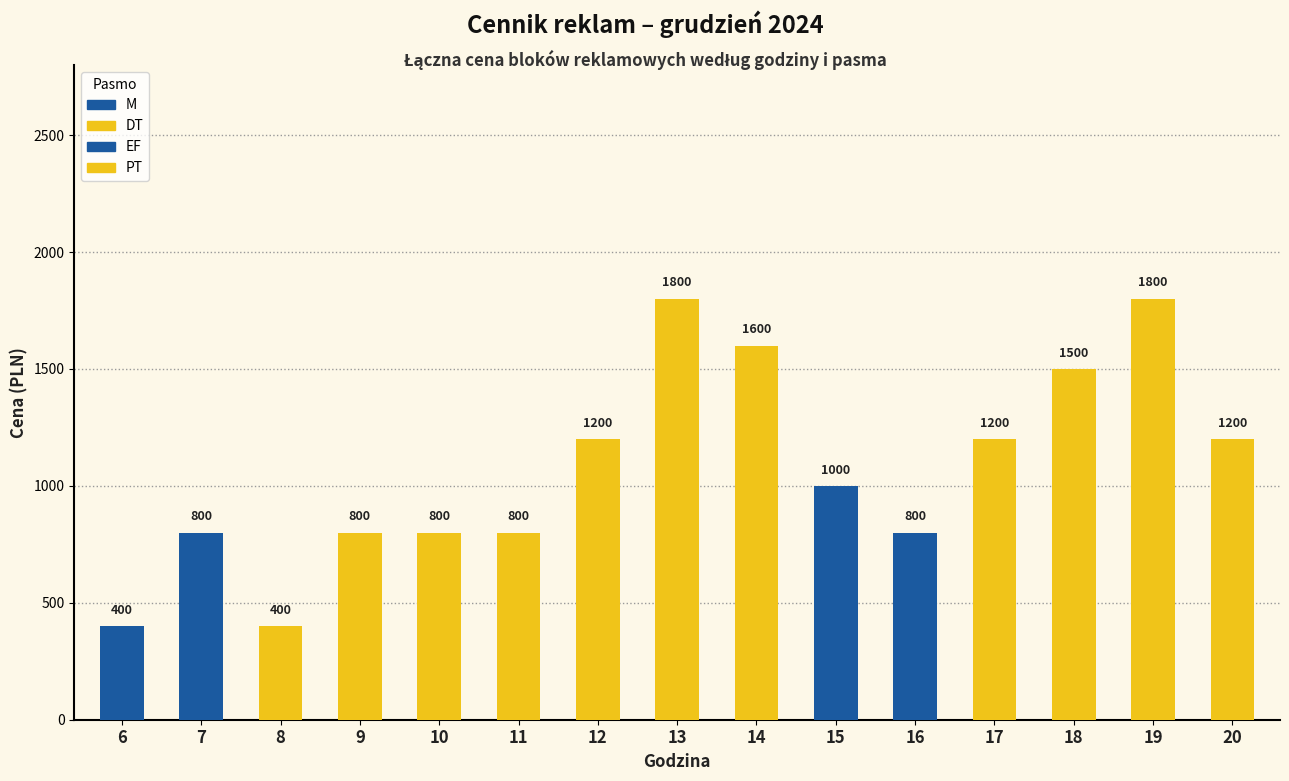

What is the sum of all PT values?

5700